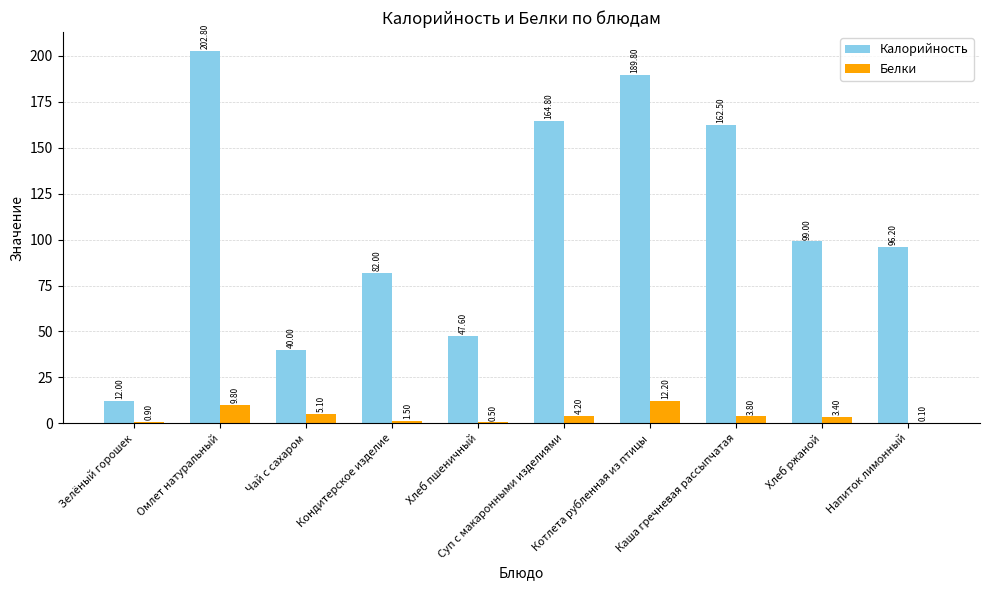

Which category has the highest value in the Калорийность series?

Омлет натуральный